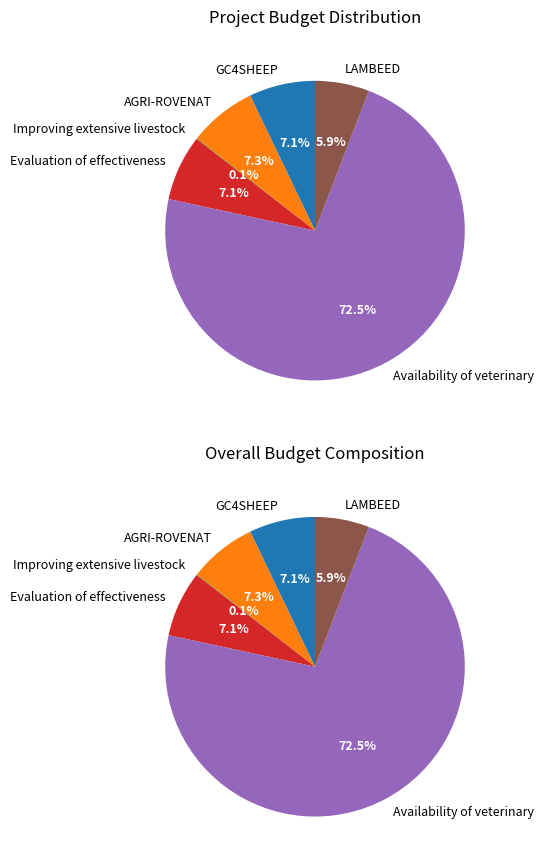

How many segments does this pie chart have?

6